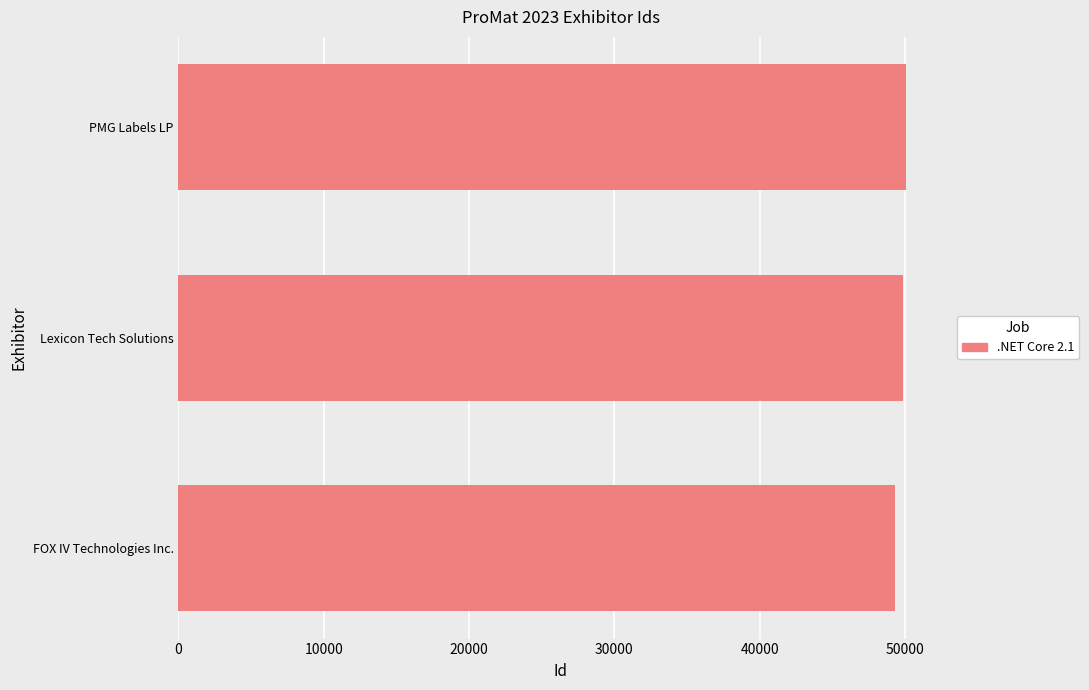

The chart shows a value of 50101 at PMG Labels LP. True or false?

True